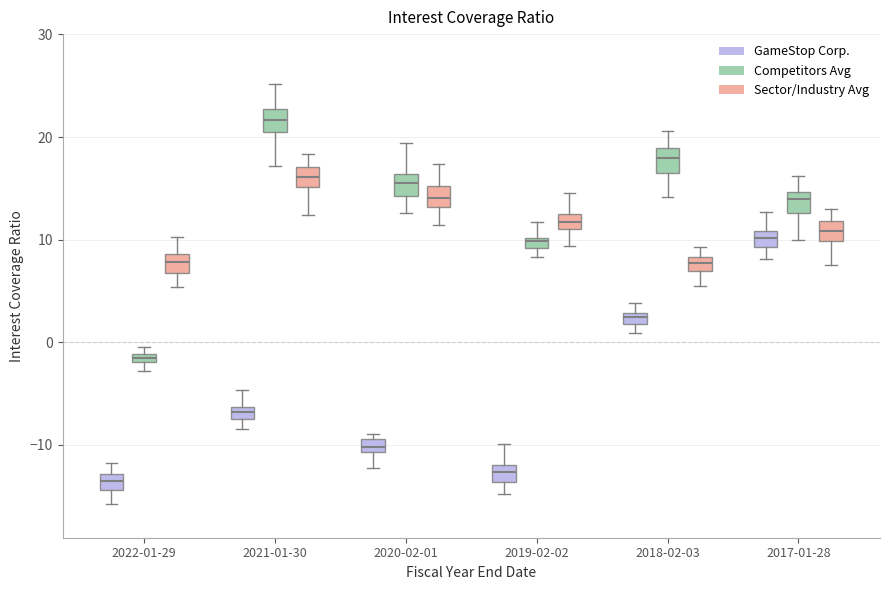

Where is the lower edge of the box for 2022-01-29 (Sector/Industry Avg) on the y-axis? The values are not printed on the chart, so give them approximately, as read against the axis.

7